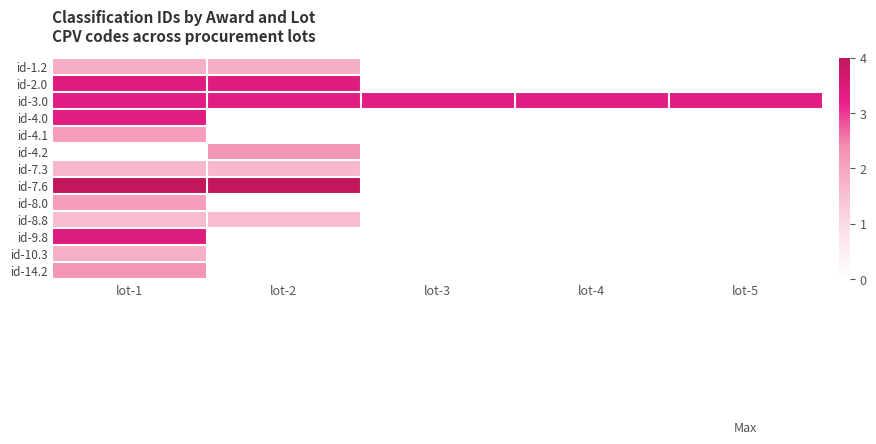

At how many categories does at least one series exceed 2?

5